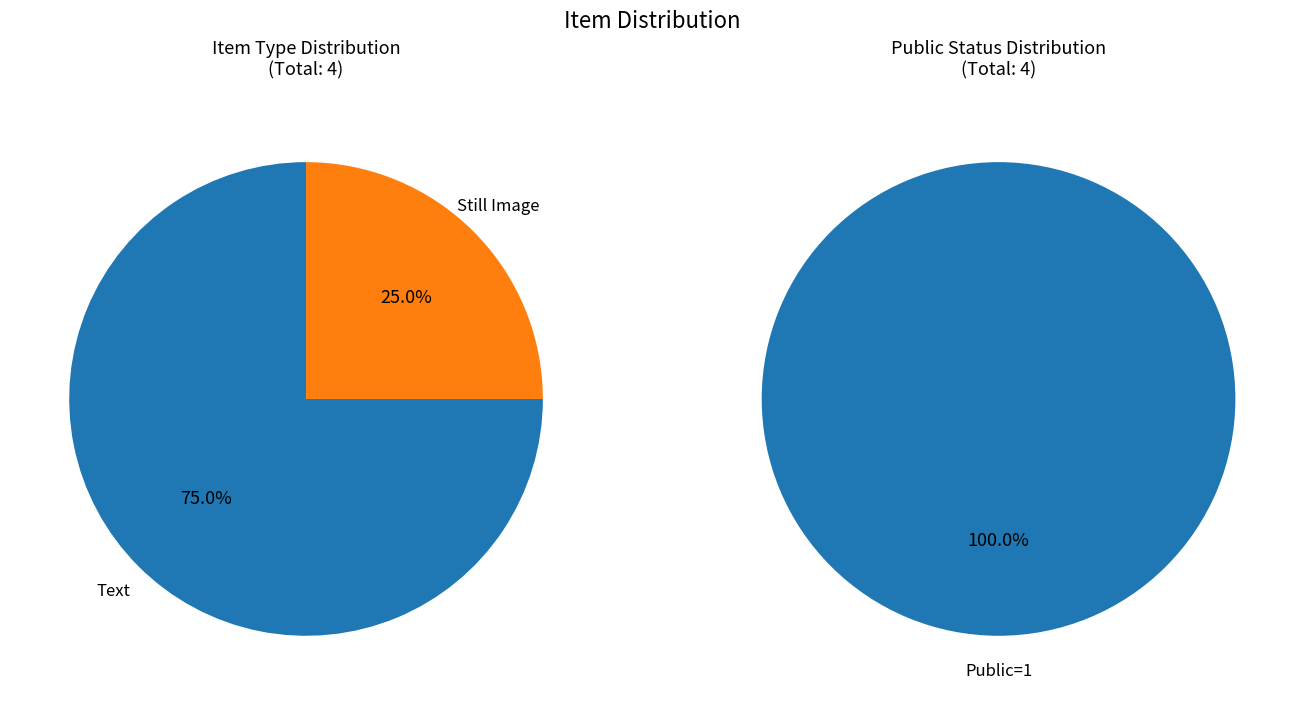

Is it true that 8367 is 37% of the pie?

False